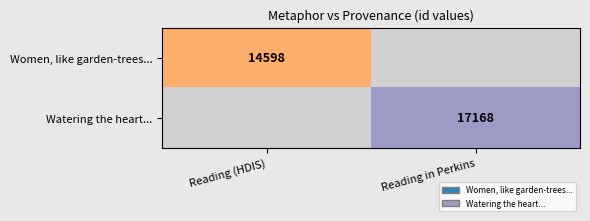

Count the number of categories in the chart.

2